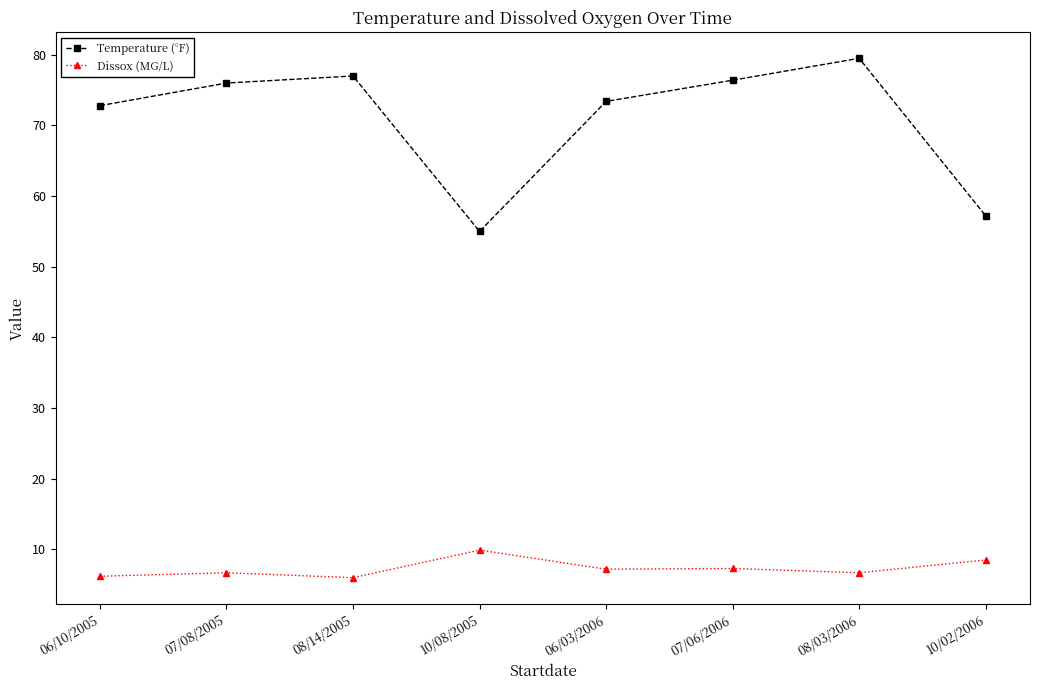

List the series in order of their overall mean, highest first.

Temperature (°F), Dissox (MG/L)